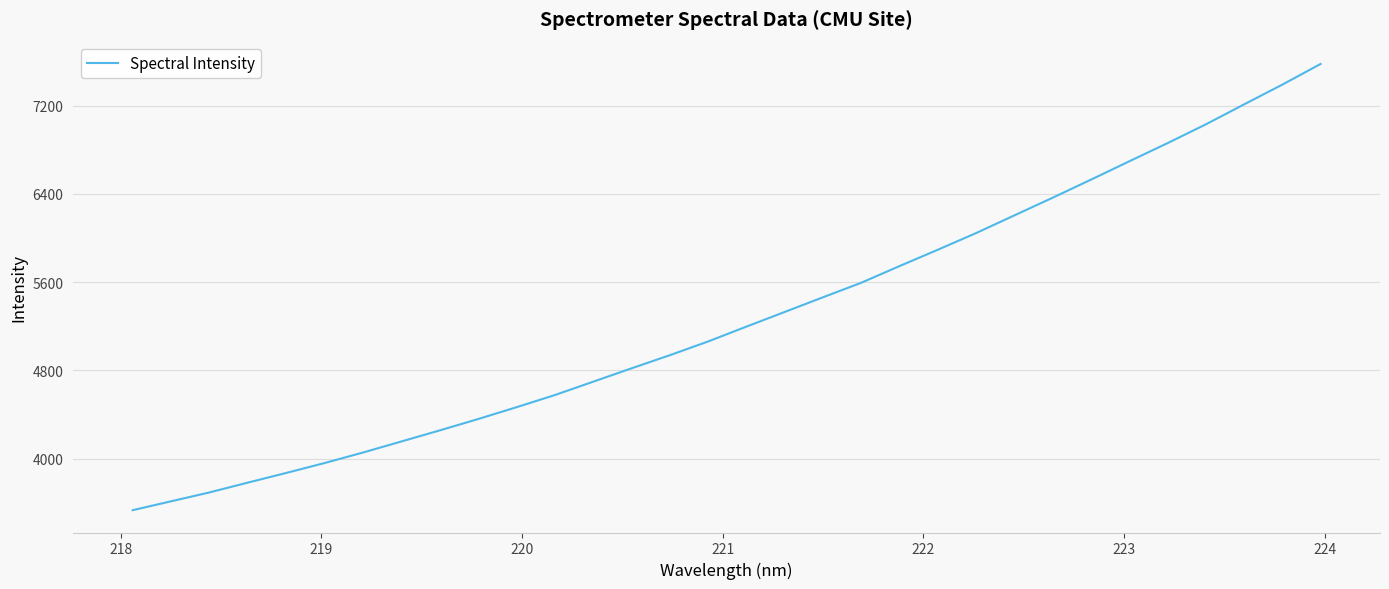

What is the difference between the second highest and minimum values?

3857.0